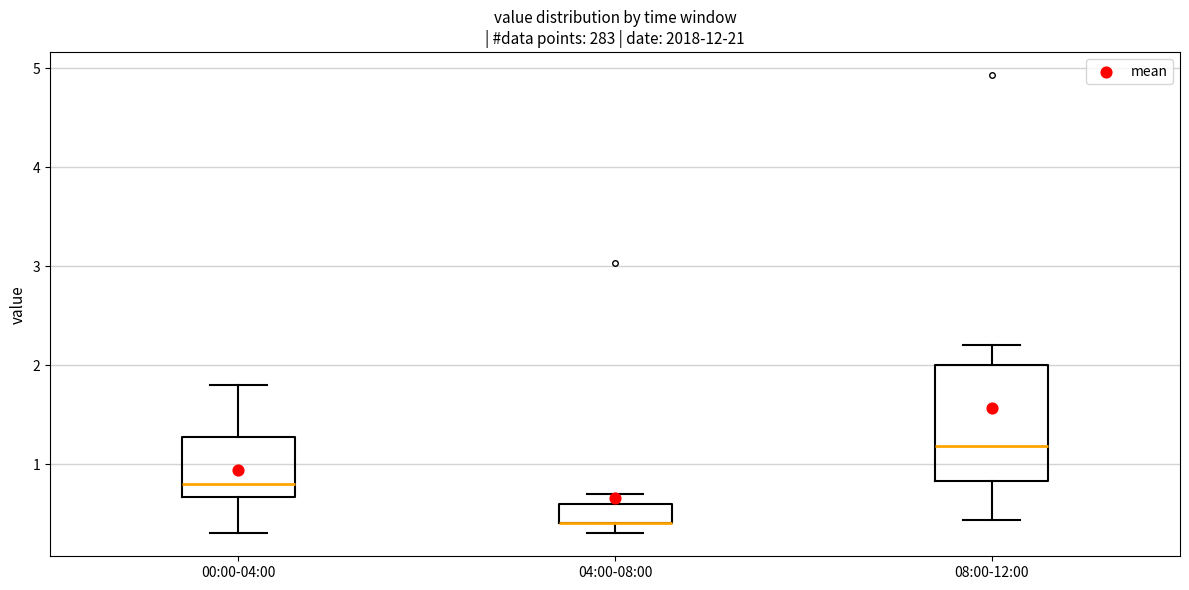

Reading left to right, read every box against the y-axis: the position of its median line, the range the box covers, and the ends of its whiskers. The values are not printed on the chart, so give them approximately, as read against the axis.

00:00-04:00: median 0.8, box 0.7 to 1.3, whiskers 0.3 to 1.8
04:00-08:00: median 0.4 (drawn on the box's lower edge), box 0.4 to 0.6, whiskers 0.3 to 0.7
08:00-12:00: median 1.2, box 0.8 to 2.0, whiskers 0.4 to 2.2